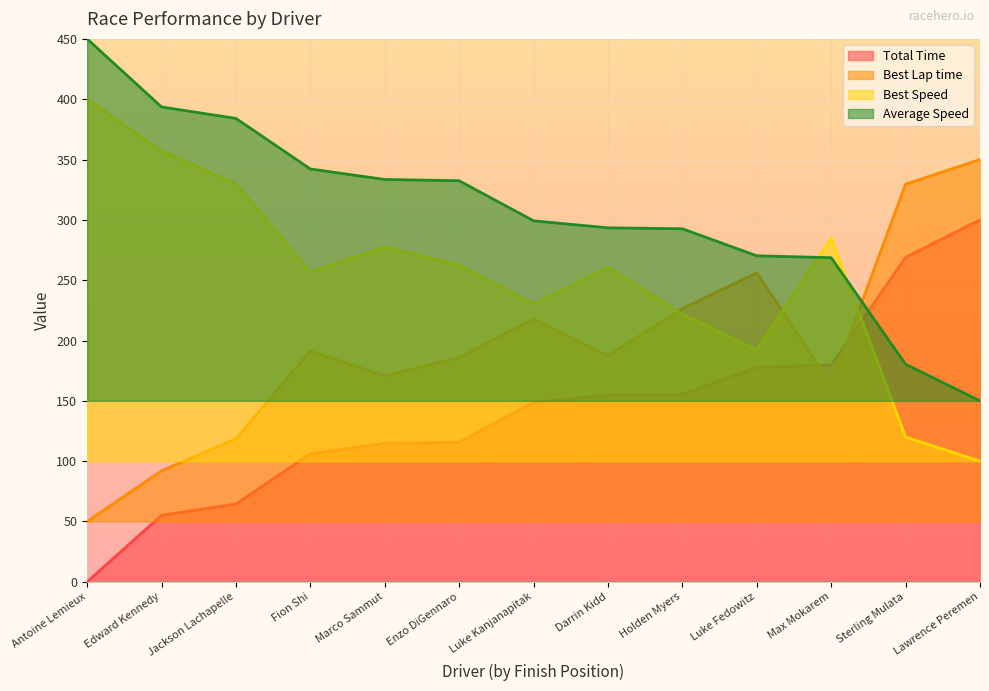

What is the label of the 6th point from the right?

Darrin Kidd